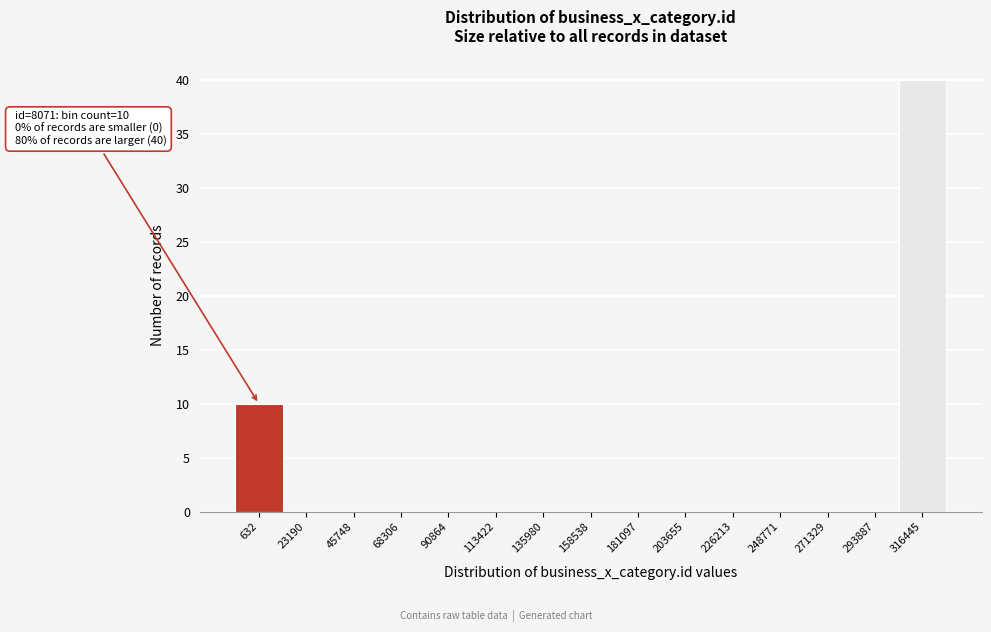

Reading left to right, what are all the values shown in this chart?

632=10	23190=0	45748=0	68306=0	90864=0	113422=0	135980=0	158538=0	181097=0	203655=0	226213=0	248771=0	271329=0	293887=0	316445=40